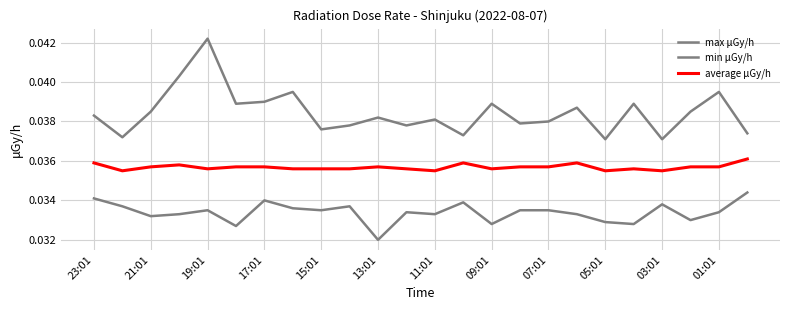

True or false: average μGy/h and min μGy/h intersect in this chart.

False